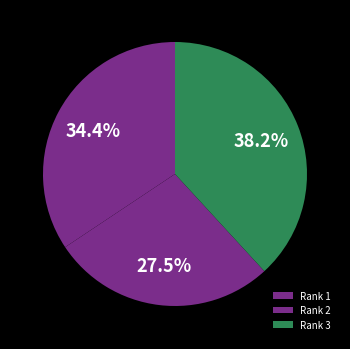

Rank the categories by value from lowest to highest.

Rank 2, Rank 1, Rank 3